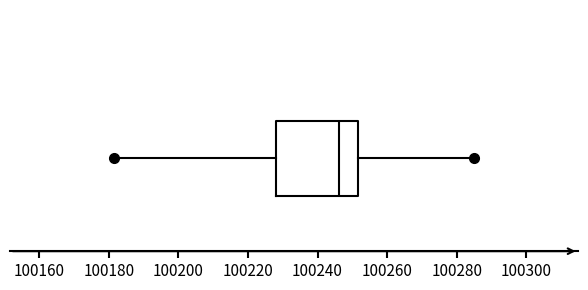

Transcribe this box plot: give where the median line is, the range the box spans, and where the two whiskers end, as read against the x-axis. The values are not printed on the chart, so give them approximately, as read against the axis.

median 100246, box 100228 to 100252, whiskers 100182 to 100284